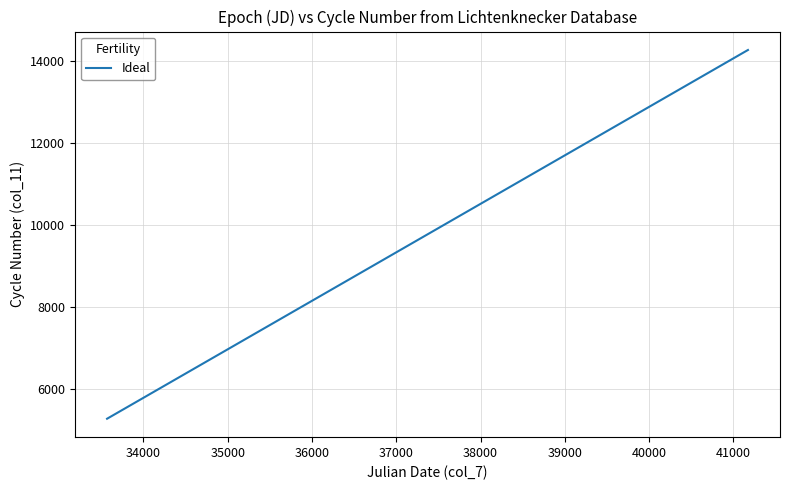

What is the difference between the maximum and minimum values?

8999